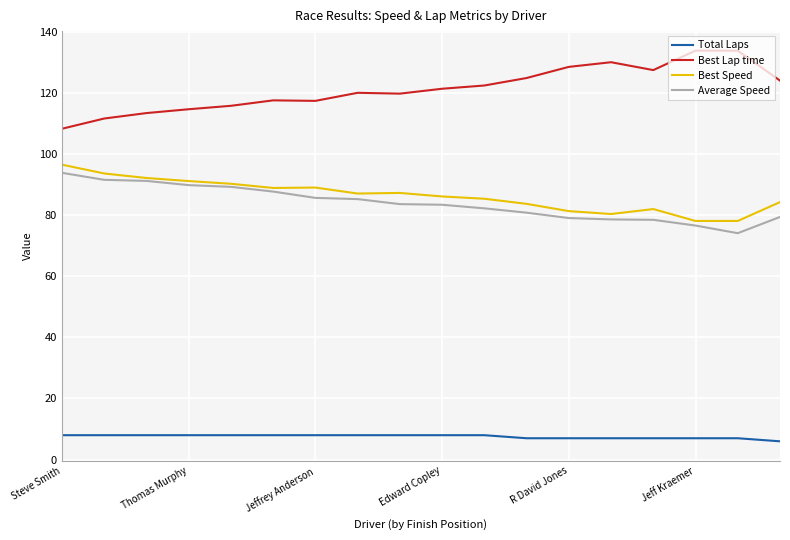

What is the maximum value shown in the chart?

133.8